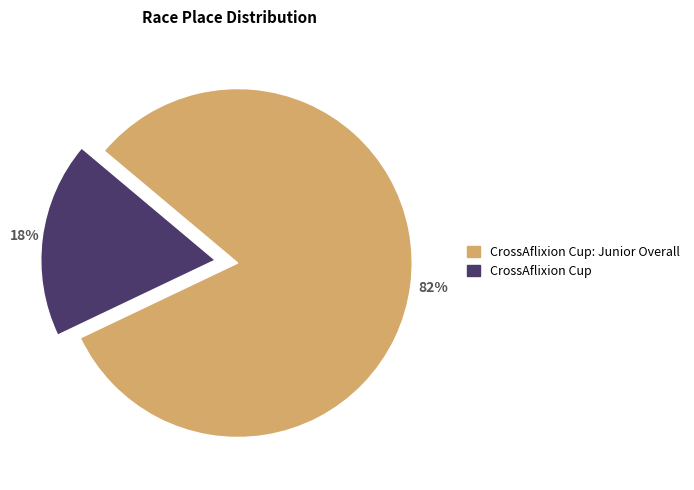

To the nearest percent, what is the difference between the largest and smallest slice percentages?

64%